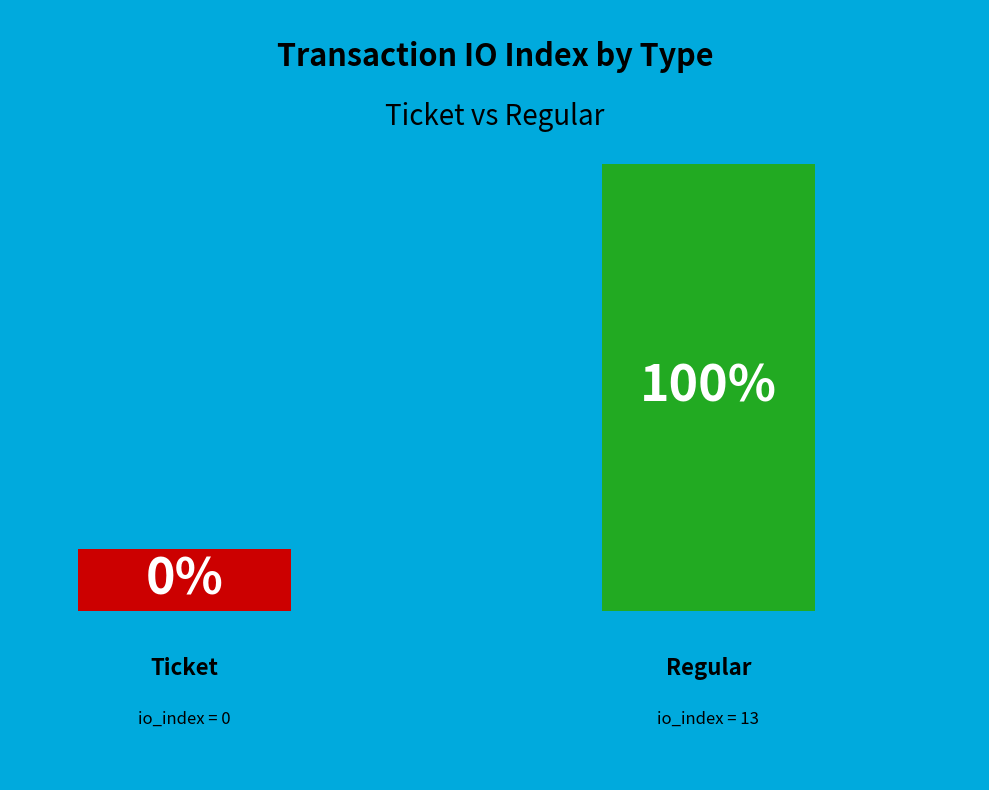

Which has a higher value, Regular (io_index=13) or Ticket (io_index=0)?

Regular (io_index=13)